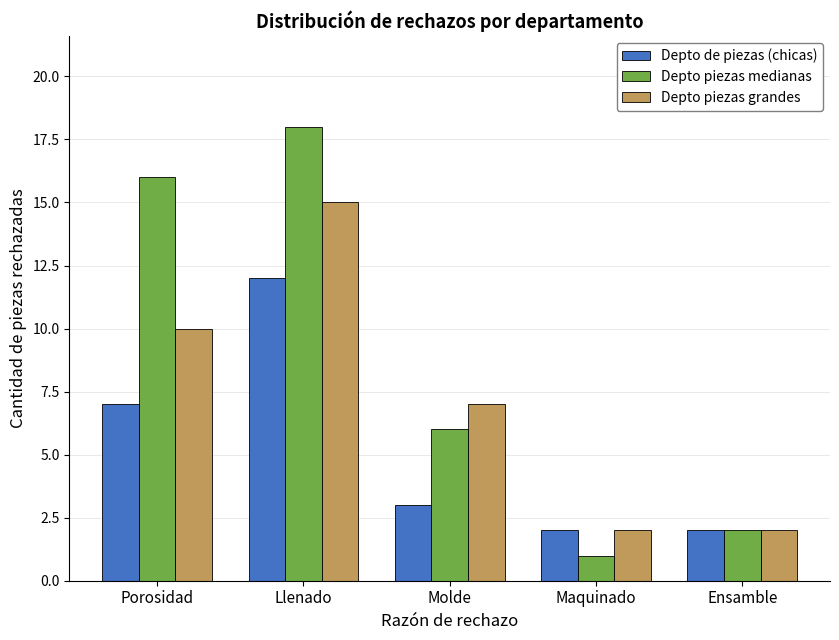

Which series has the largest range (max minus min)?

Depto piezas medianas